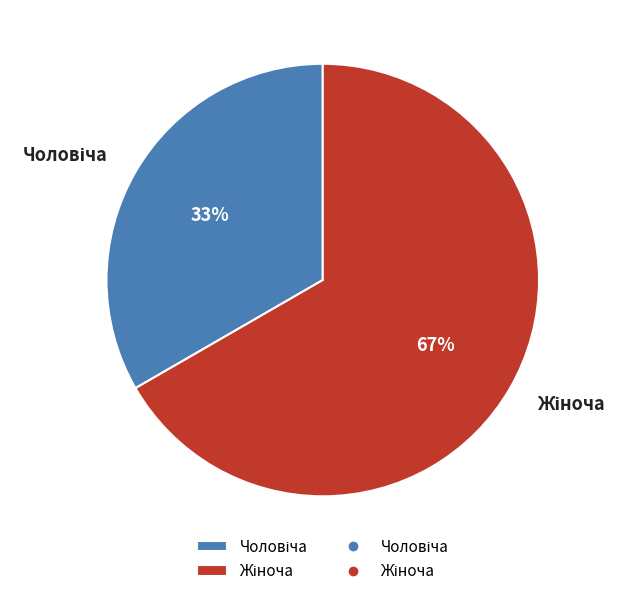

To the nearest percent, what is the average slice percentage?

50%